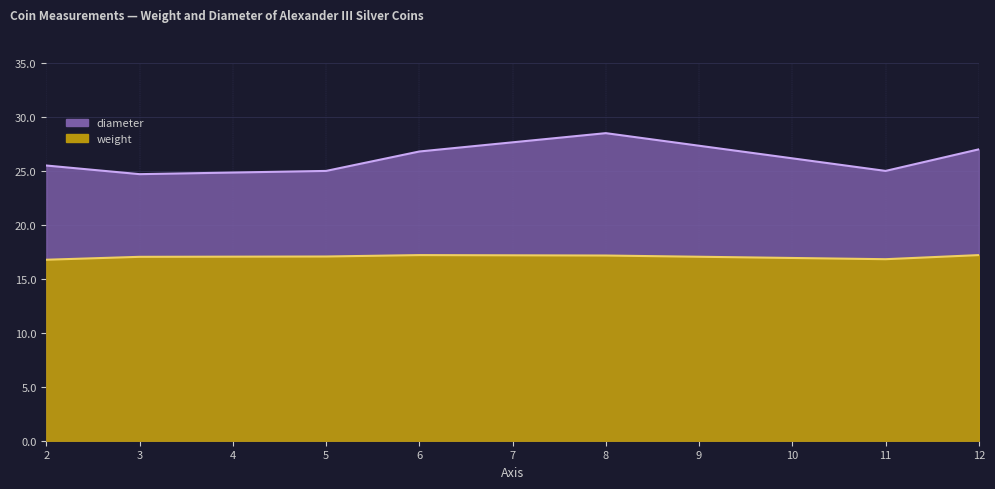

Read the weight value at 2.

16.8